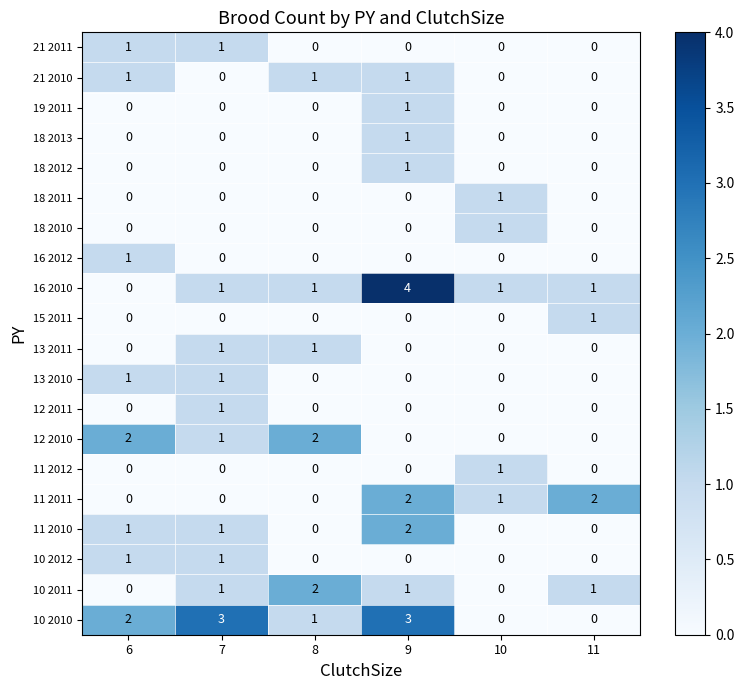

Between 7 and 8, which series saw the biggest shift?

10 2010